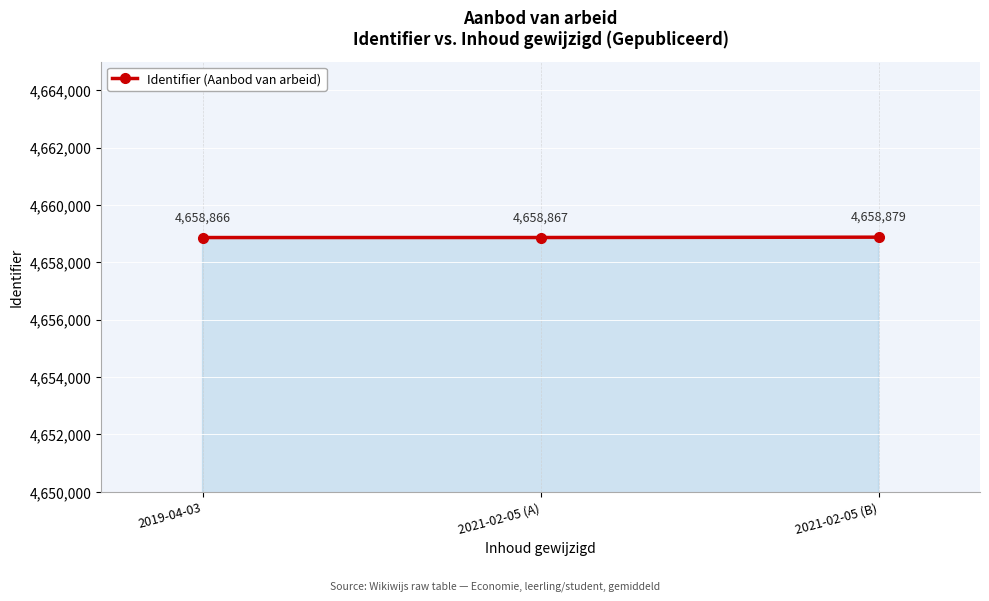

True or false: the data shows 4658866 at 2019-04-03.

True